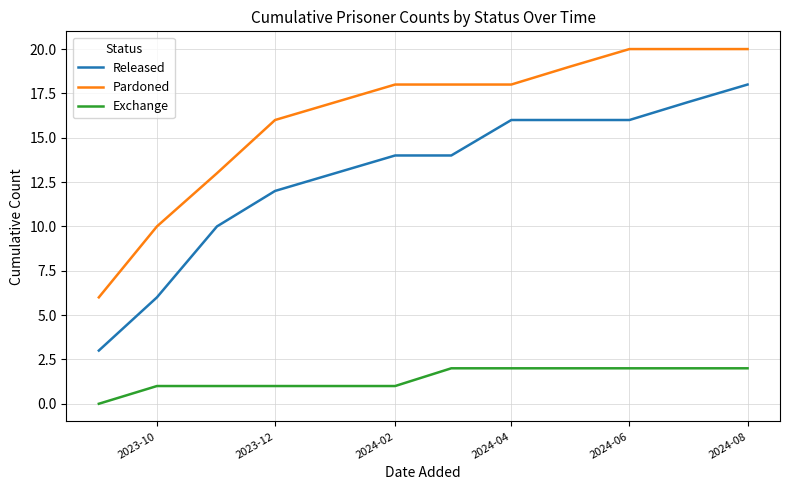

True or false: Released and Exchange intersect in this chart.

False